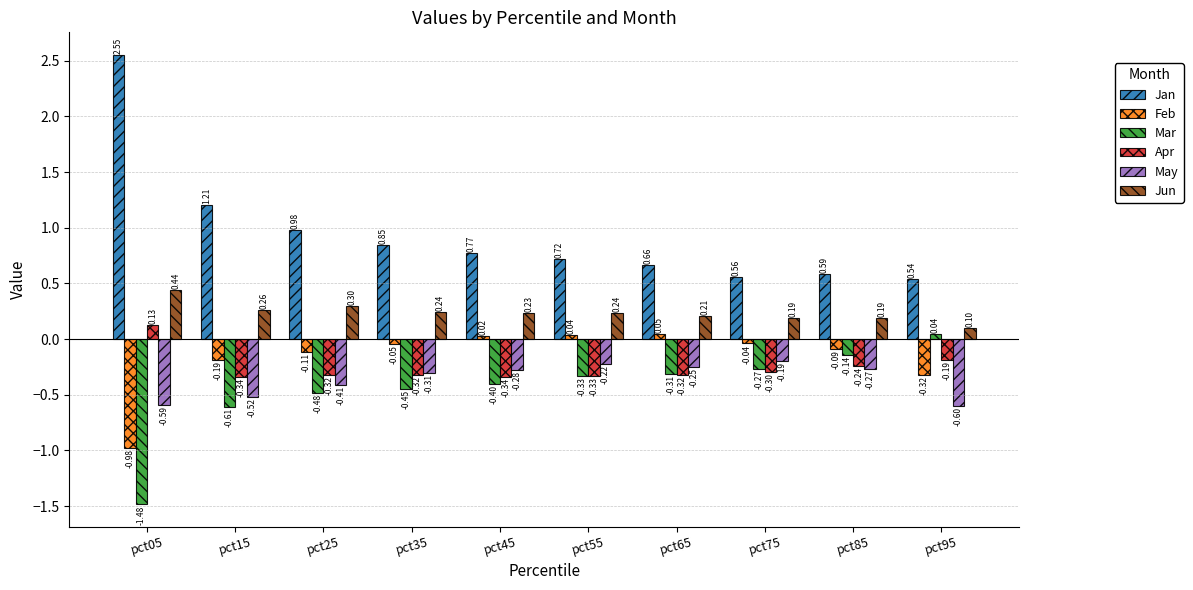

Where does the Mar series first go above 0?

pct95